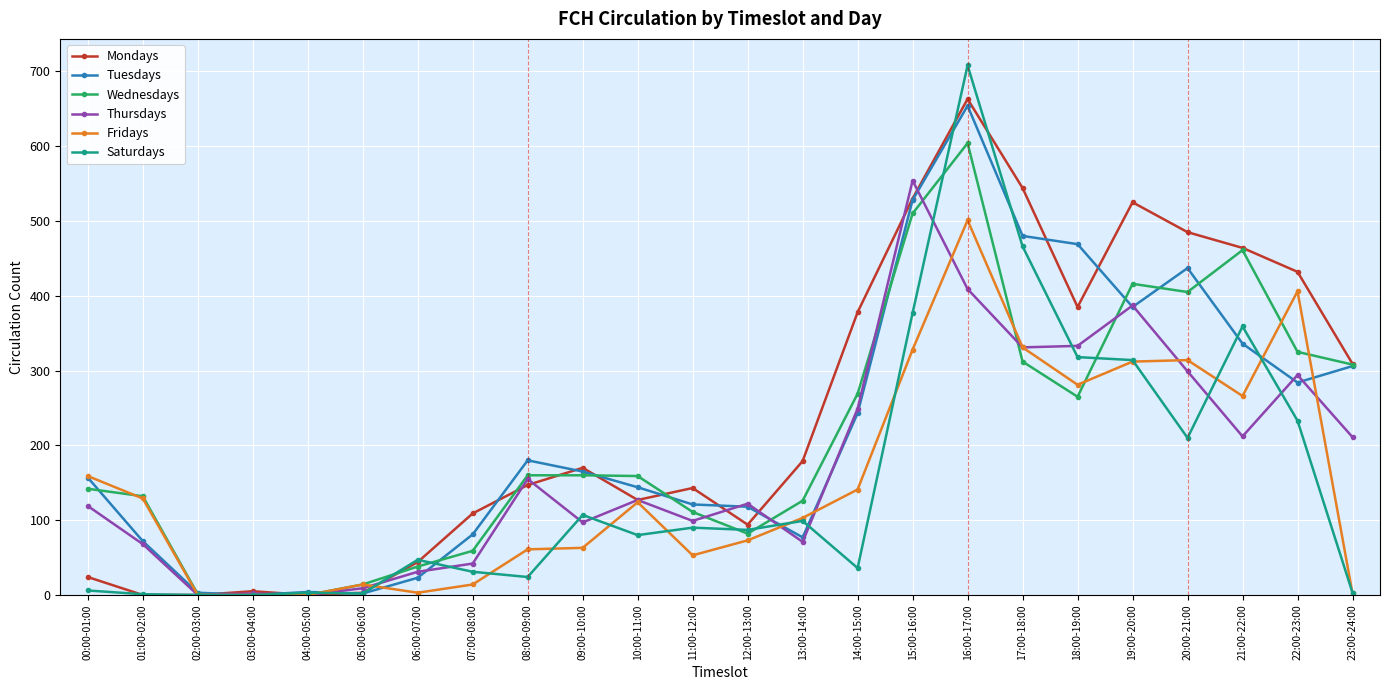

Which series changed the most between 00:00-01:00 and 07:00-08:00?

Fridays